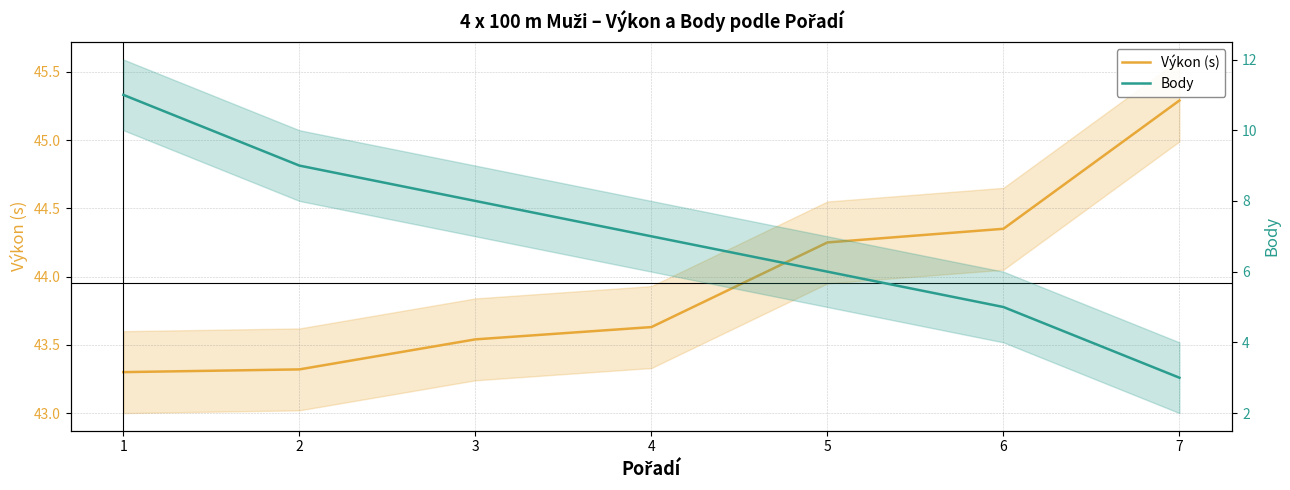

At 4, list the series in order from largest to smallest.

Výkon (s), Body